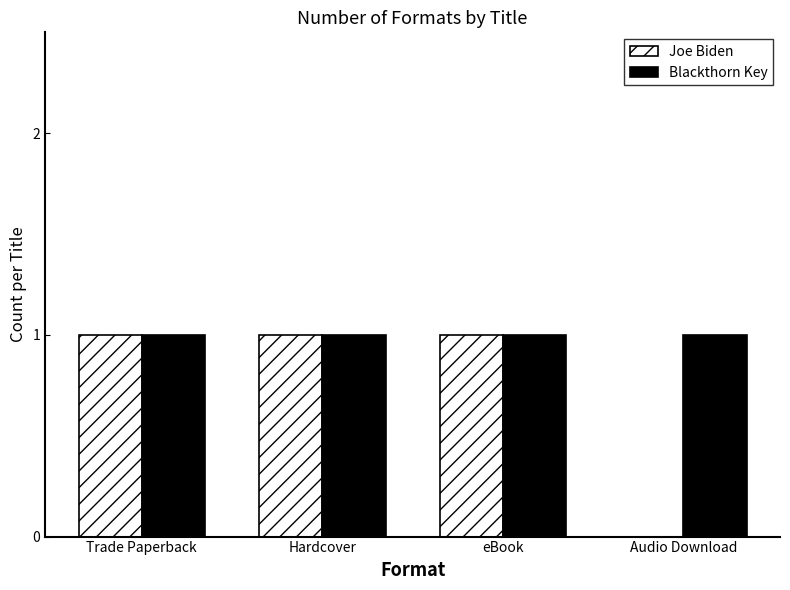

Which series has the largest total across all categories?

Blackthorn Key